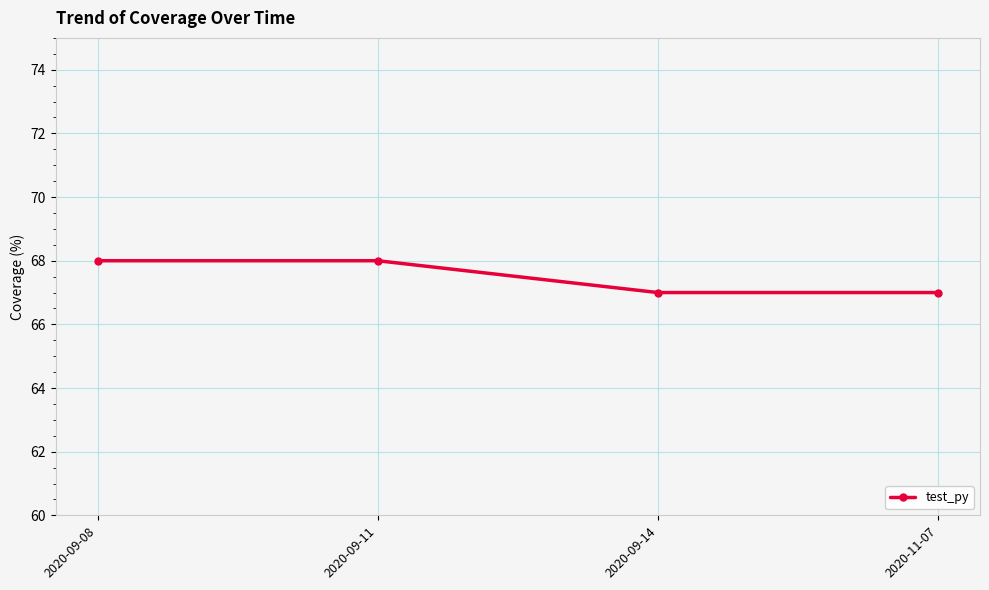

Reading left to right, transcribe all the data shown in this chart.

2020-09-08=68	2020-09-11=68	2020-09-14=67	2020-11-07=67